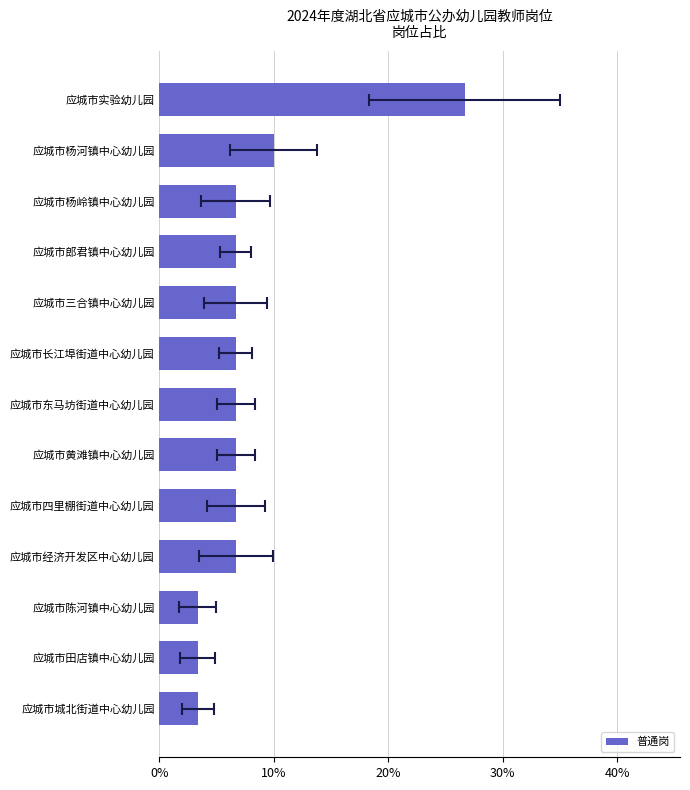

What is the difference between the second highest and minimum values?

0.1